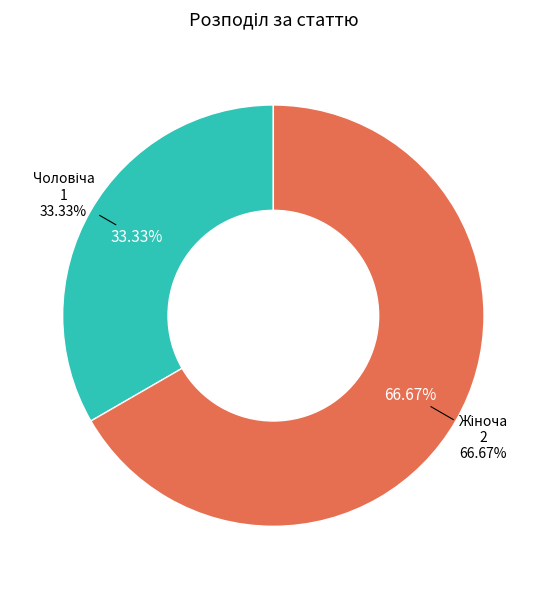

Is it true that Чоловіча is 44% of the pie?

False